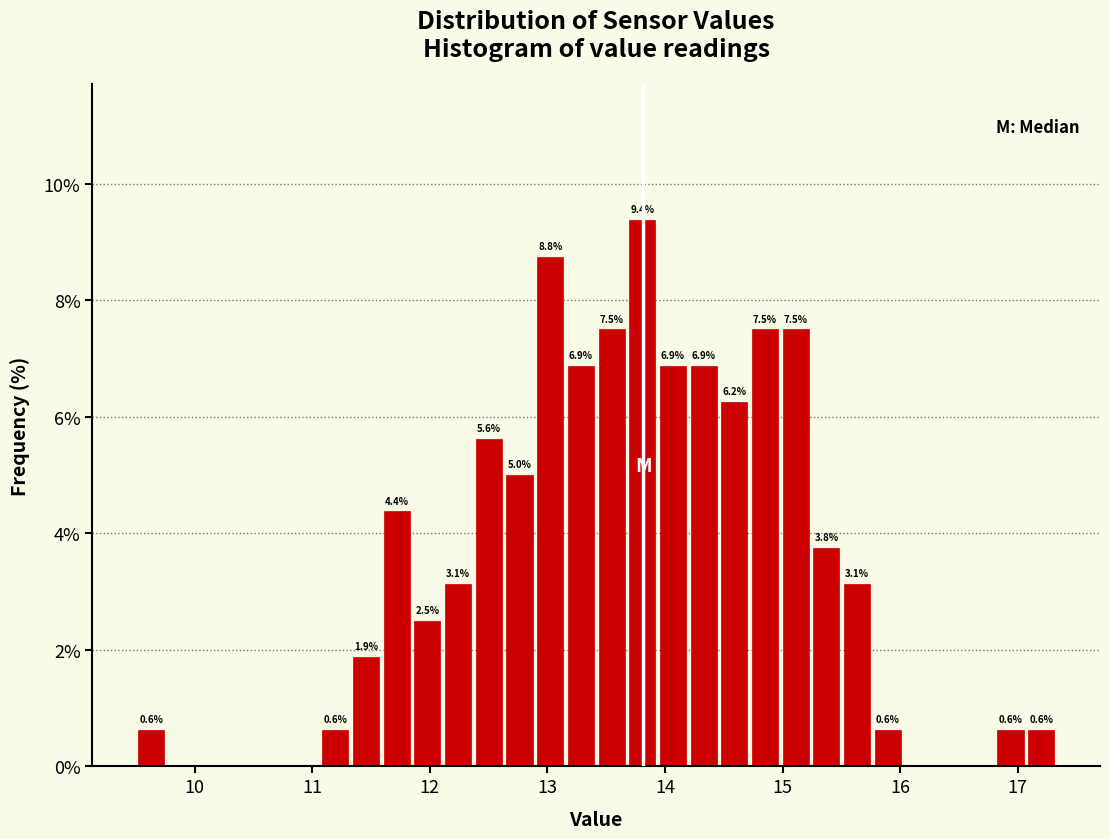

Read against the x-axis, roughly where is the centre of the tallest bar?

13.8